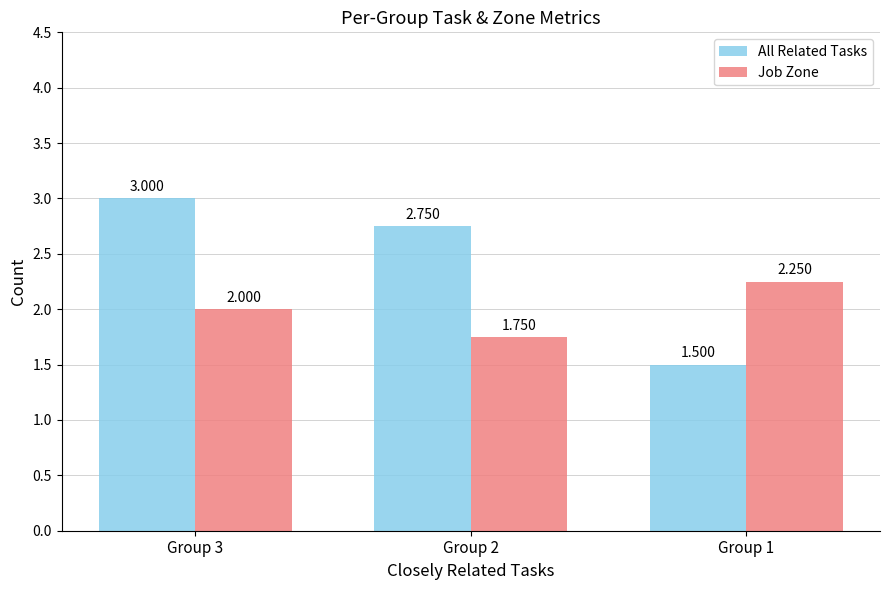

What is the minimum value shown in the chart?

1.5